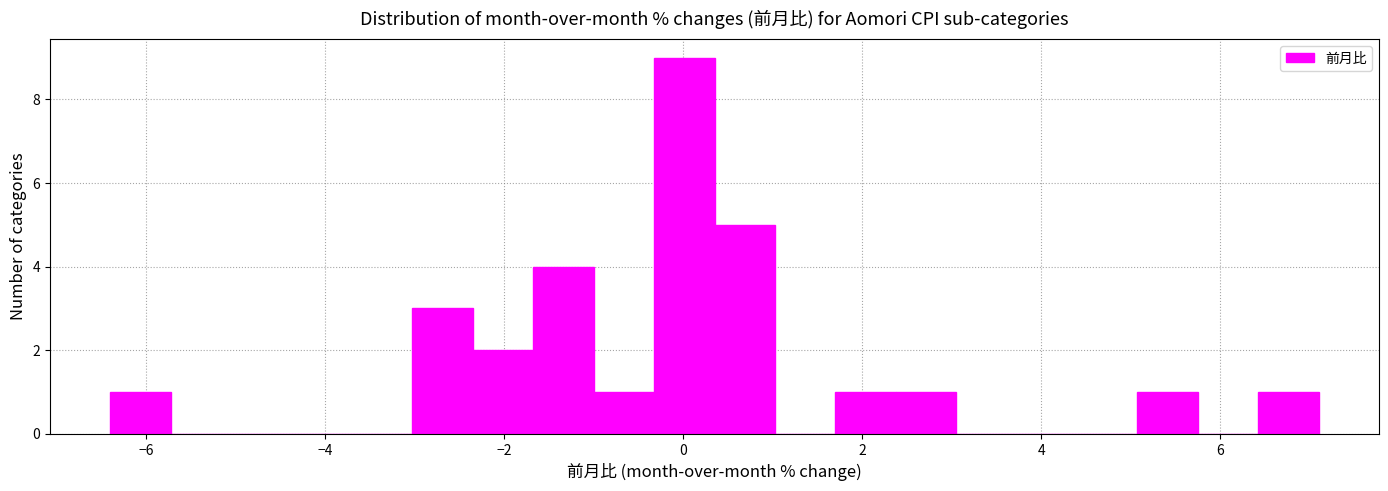

Around what value on the x-axis is the tallest bar? Give the approximate position of its centre, as read against the axis.

0.0